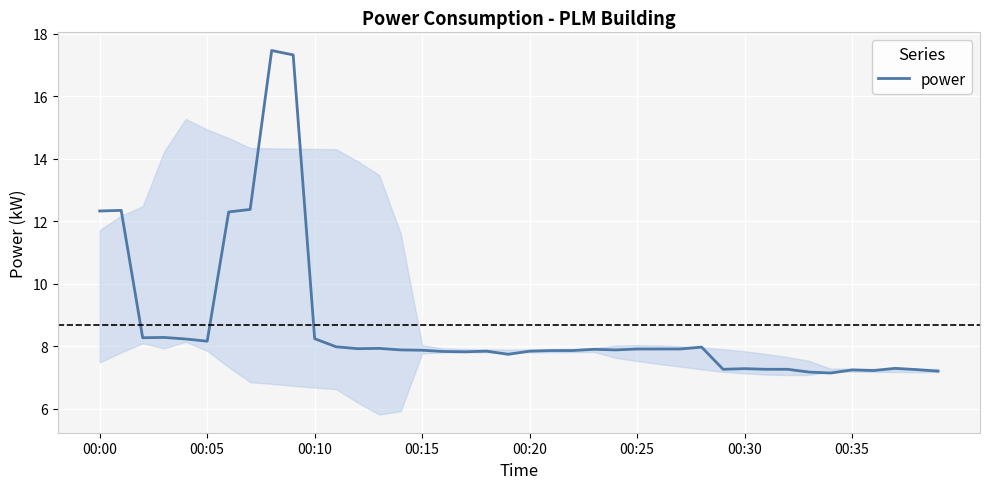

What is the difference between the maximum and minimum values?

10.3